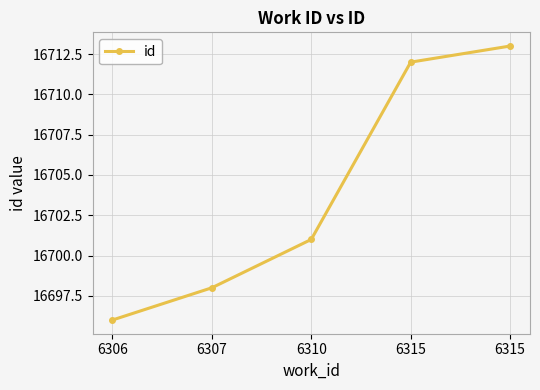

What is the sum of all values?

83520